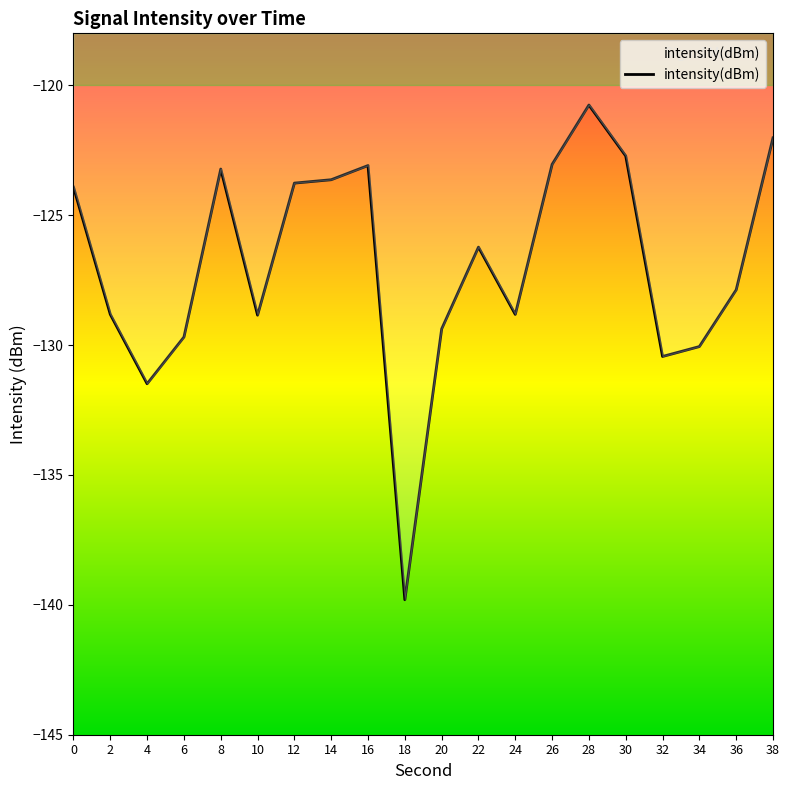

Count the number of categories in the chart.

20